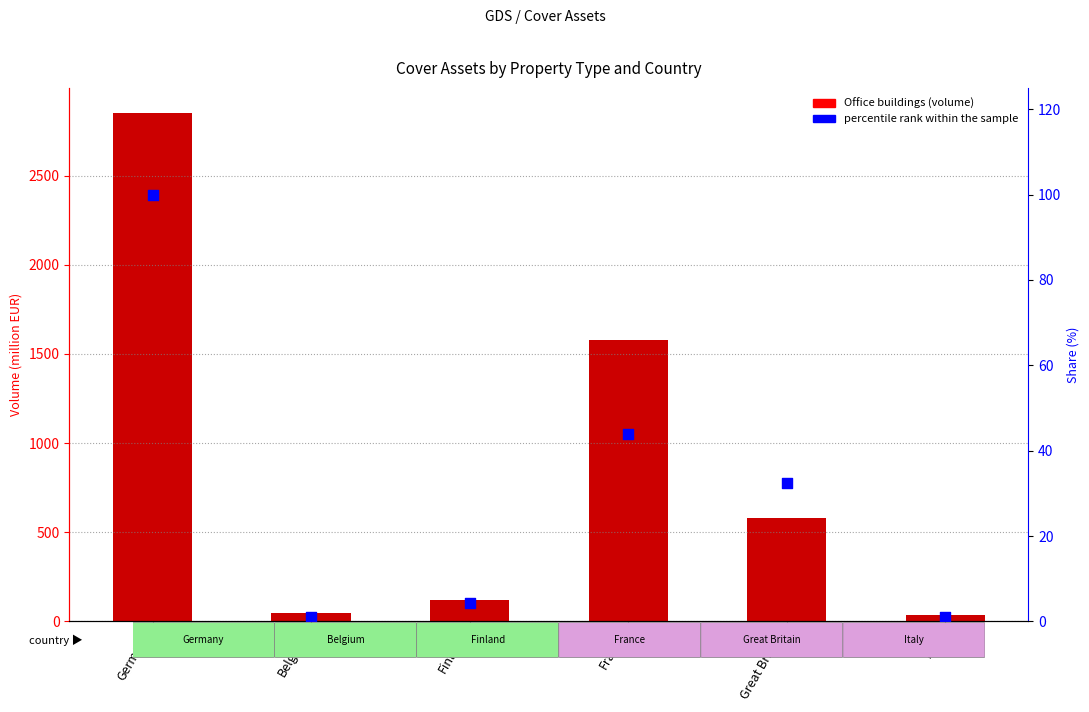

At which category is the sum across all series the highest?

Germany